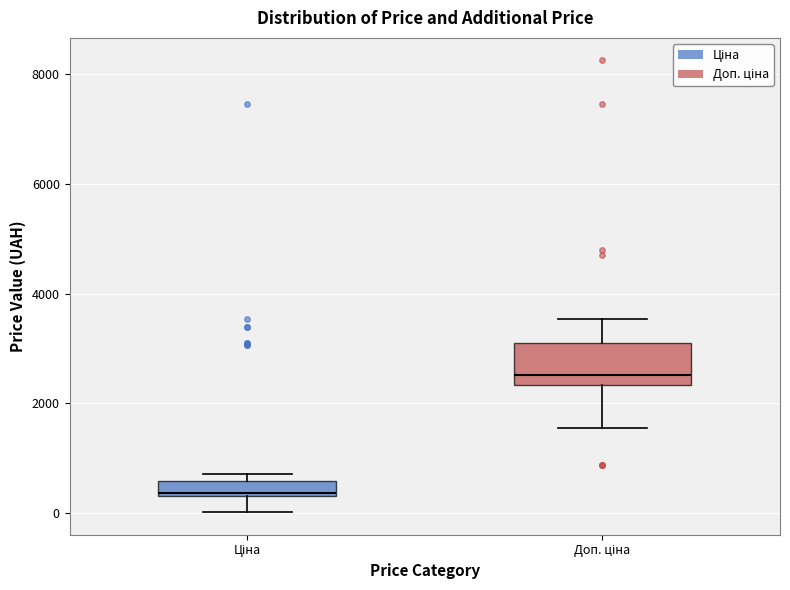

Which box has the lowest median line?

Ціна